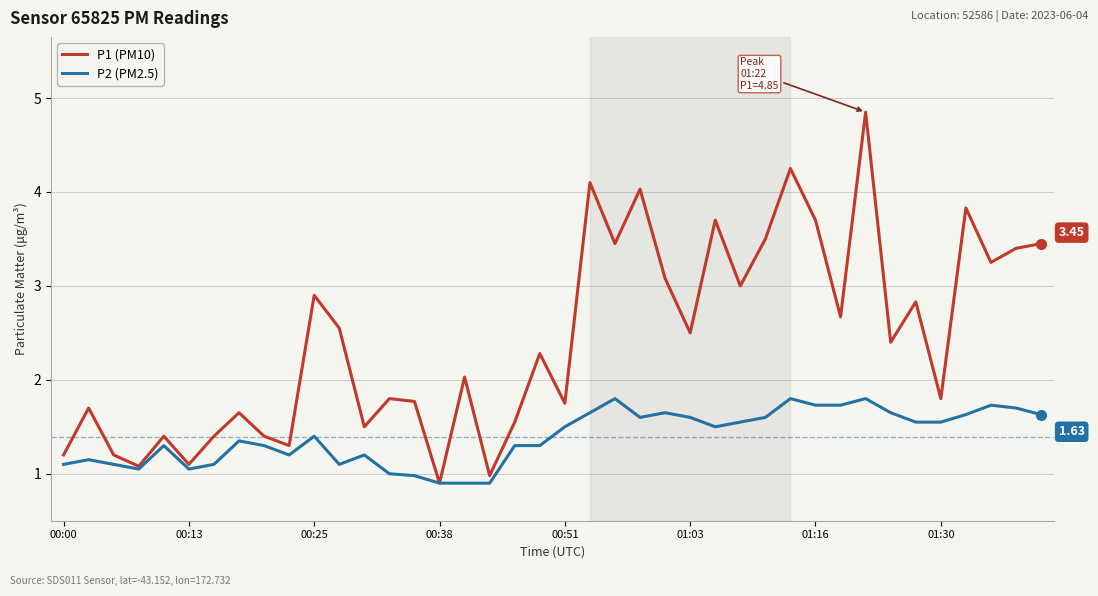

How many lines are shown in the chart?

2